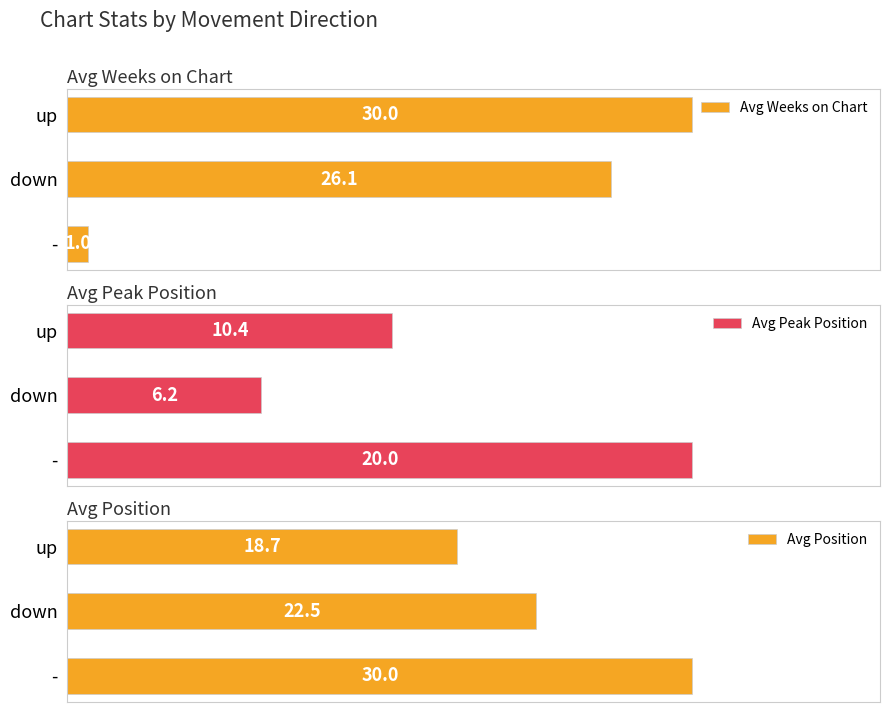

At which label is Avg Peak Position closest to 13?

up